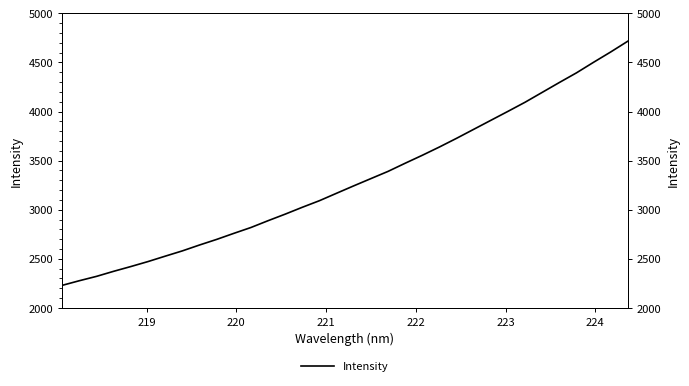

What is the smallest value displayed?

2229.9